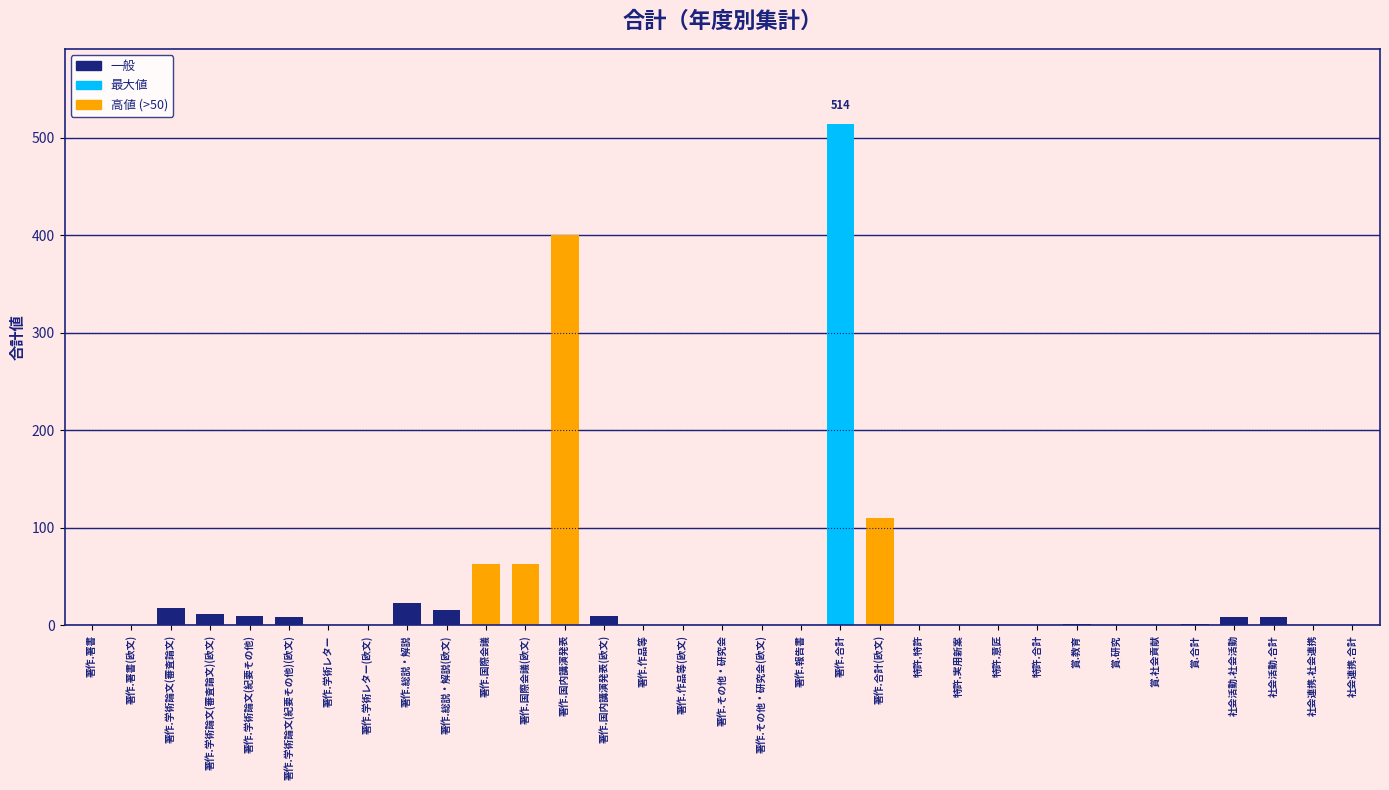

Which category has the highest value across all series?

著作.合計